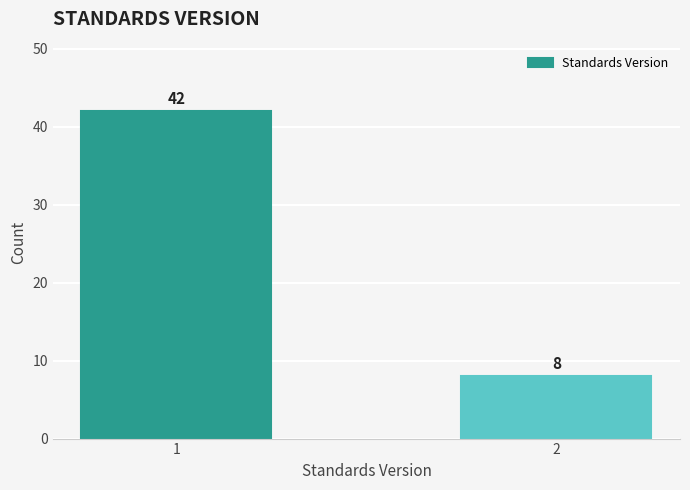

Reading left to right, transcribe all the data shown in this chart.

42	8